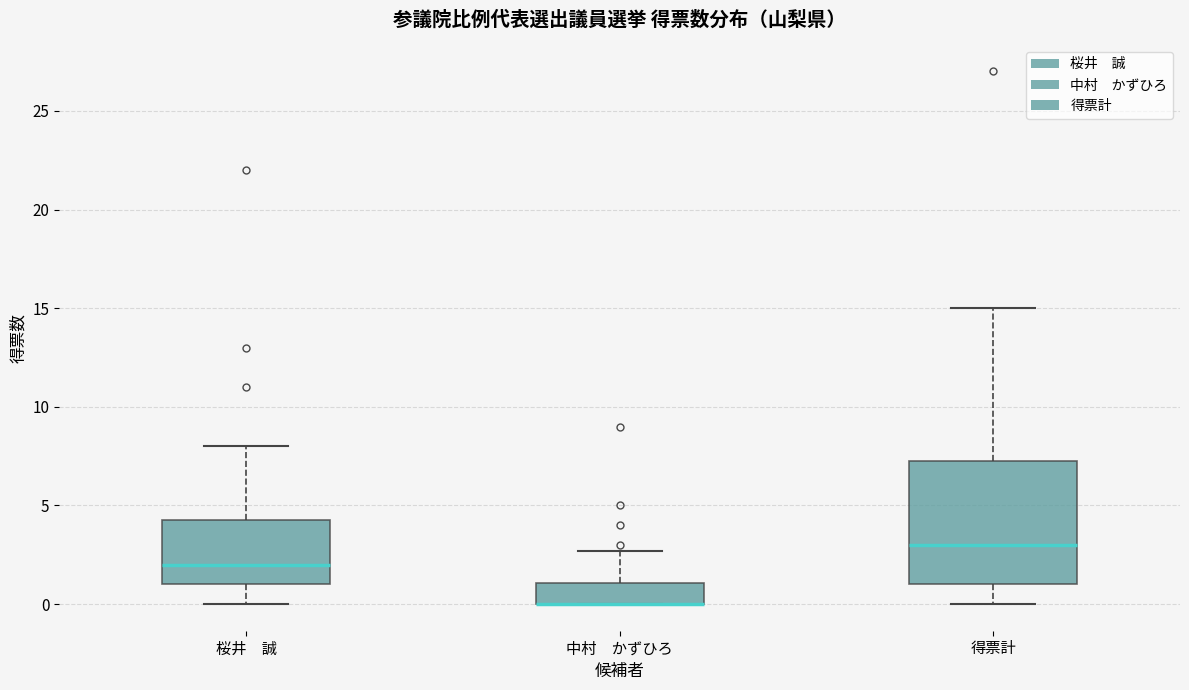

Reading left to right, read every box against the y-axis: the position of its median line, the range the box covers, and the ends of its whiskers. The values are not printed on the chart, so give them approximately, as read against the axis.

桜井 誠: median 2.0, box 1.0 to 4.5, whiskers 0.0 to 8.0
中村 かずひろ: median 0.0 (drawn on the box's lower edge), box 0.0 to 1.0, whiskers 0.0 to 2.5
得票計: median 3.0, box 1.0 to 7.5, whiskers 0.0 to 15.0